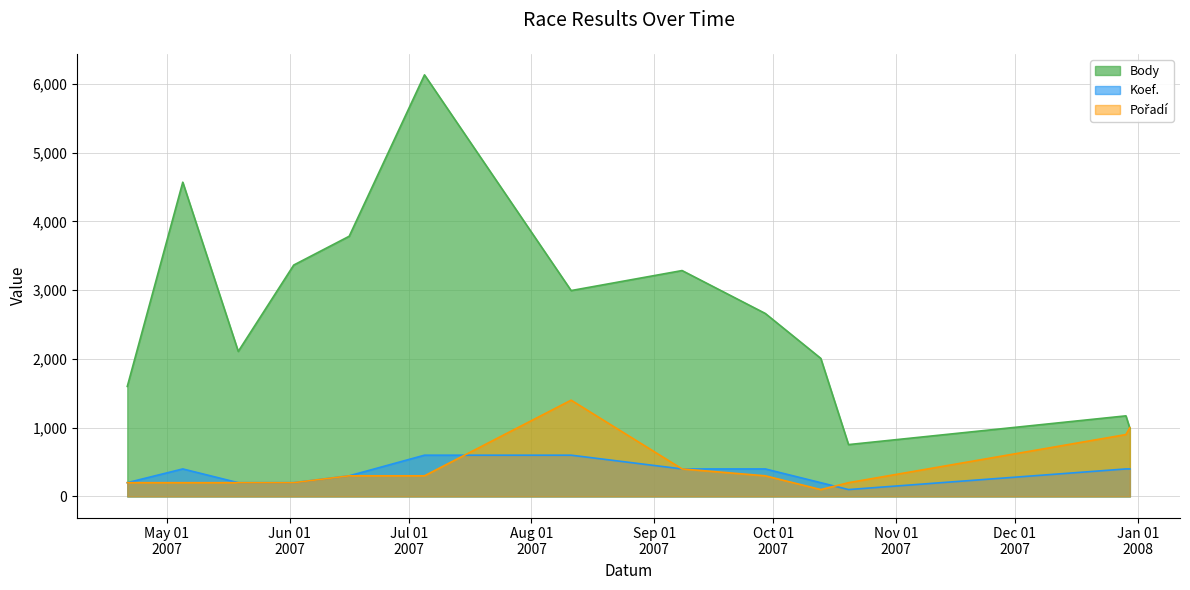

Is the value of Koef. at 2007-12-29 greater than the value of Body at 2007-10-13?

No